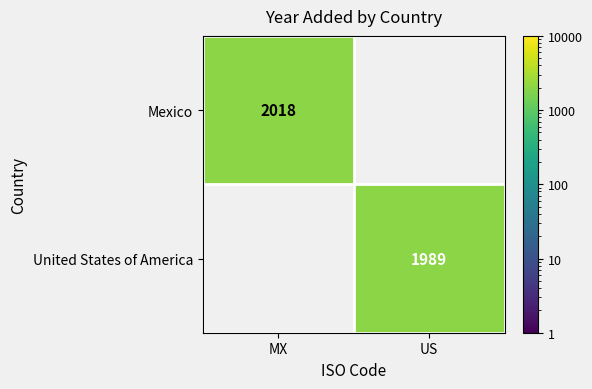

Is it true that Mexico equals 573 at MX?

False